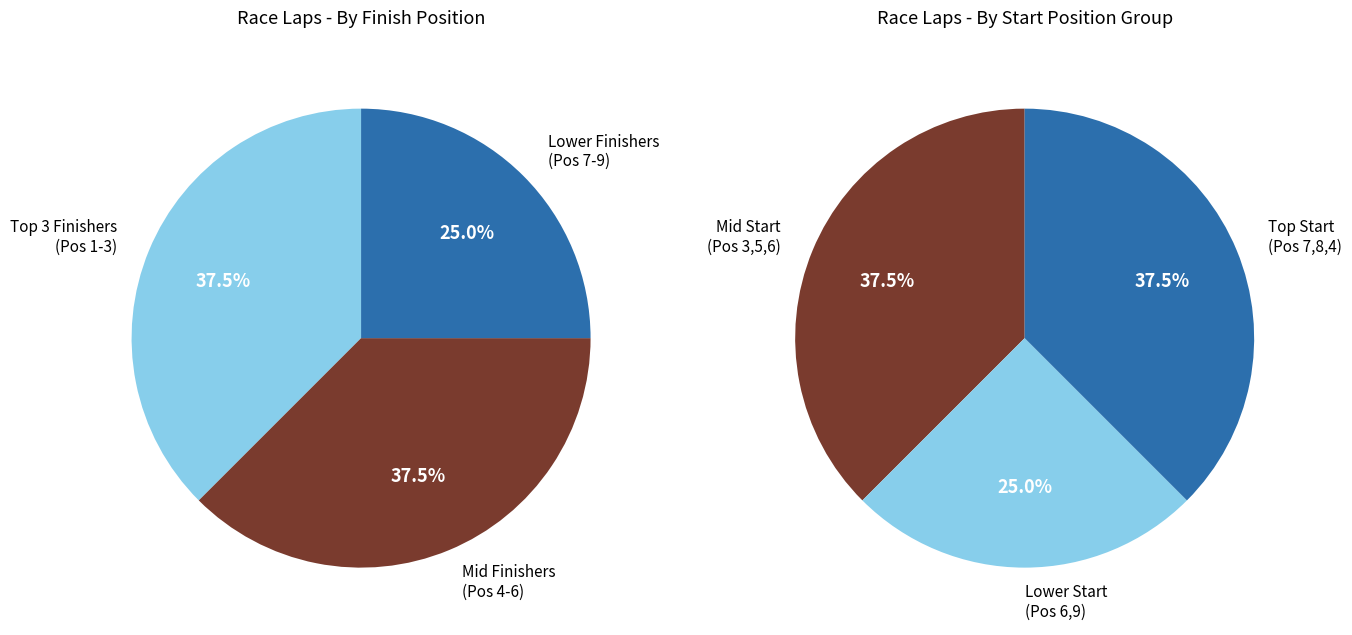

Is it true that FAIZ DOGER is 24% of the pie?

False